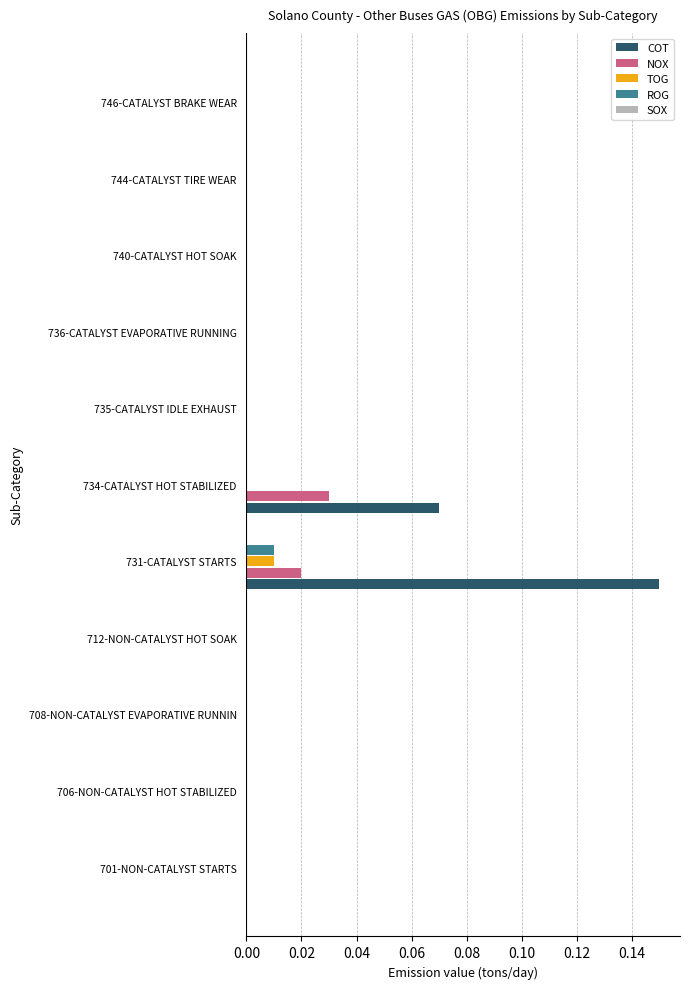

Which category has the highest value in the NOX series?

734-CATALYST HOT STABILIZED